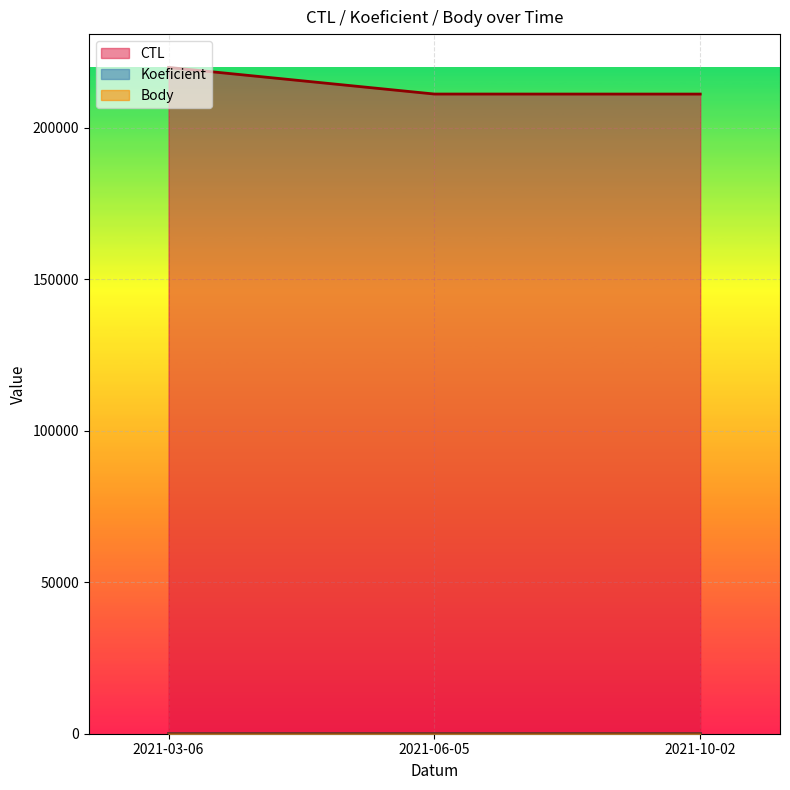

Which series has the largest total across all categories?

CTL